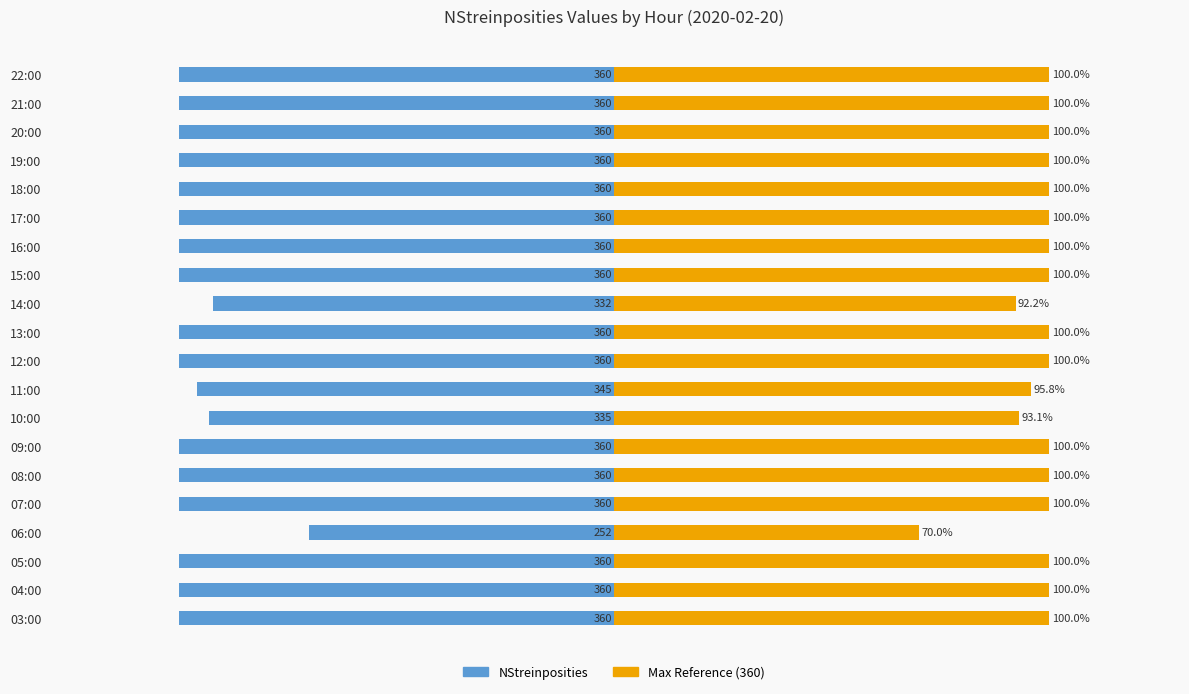

What is the difference between the second highest and second lowest values in the NStreinposities series?

28